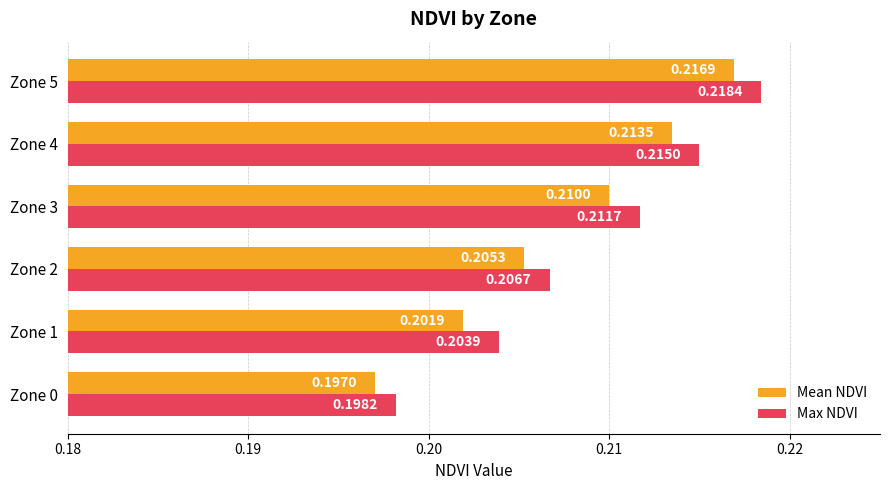

At which category is the sum across all series the highest?

Zone 5